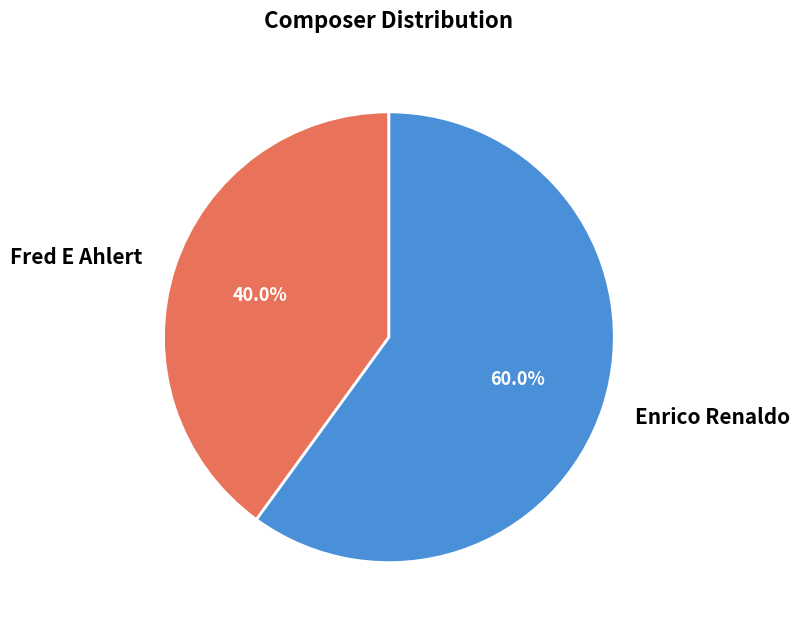

Do Enrico Renaldo and Fred E Ahlert together represent more than half of the pie?

Yes